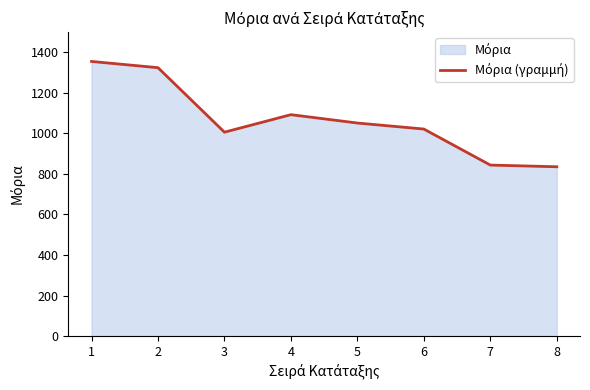

Read the value at 4.

1091.7